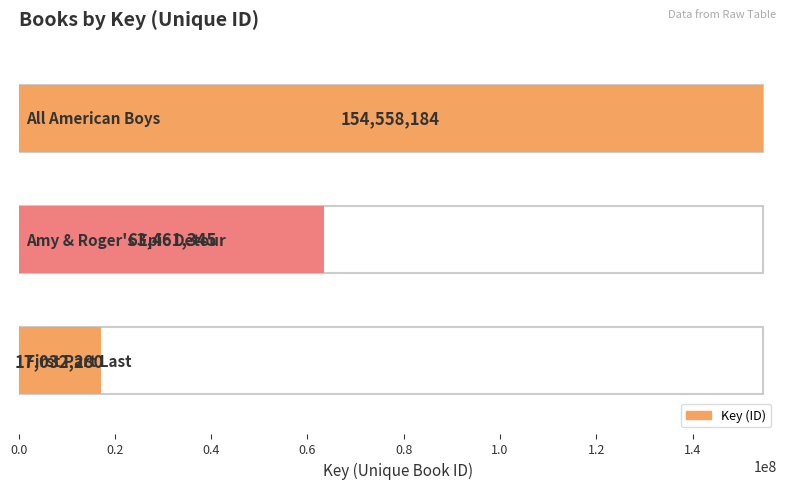

Rank the categories by value from lowest to highest.

First Part Last, Amy & Roger's Epic Detour, All American Boys